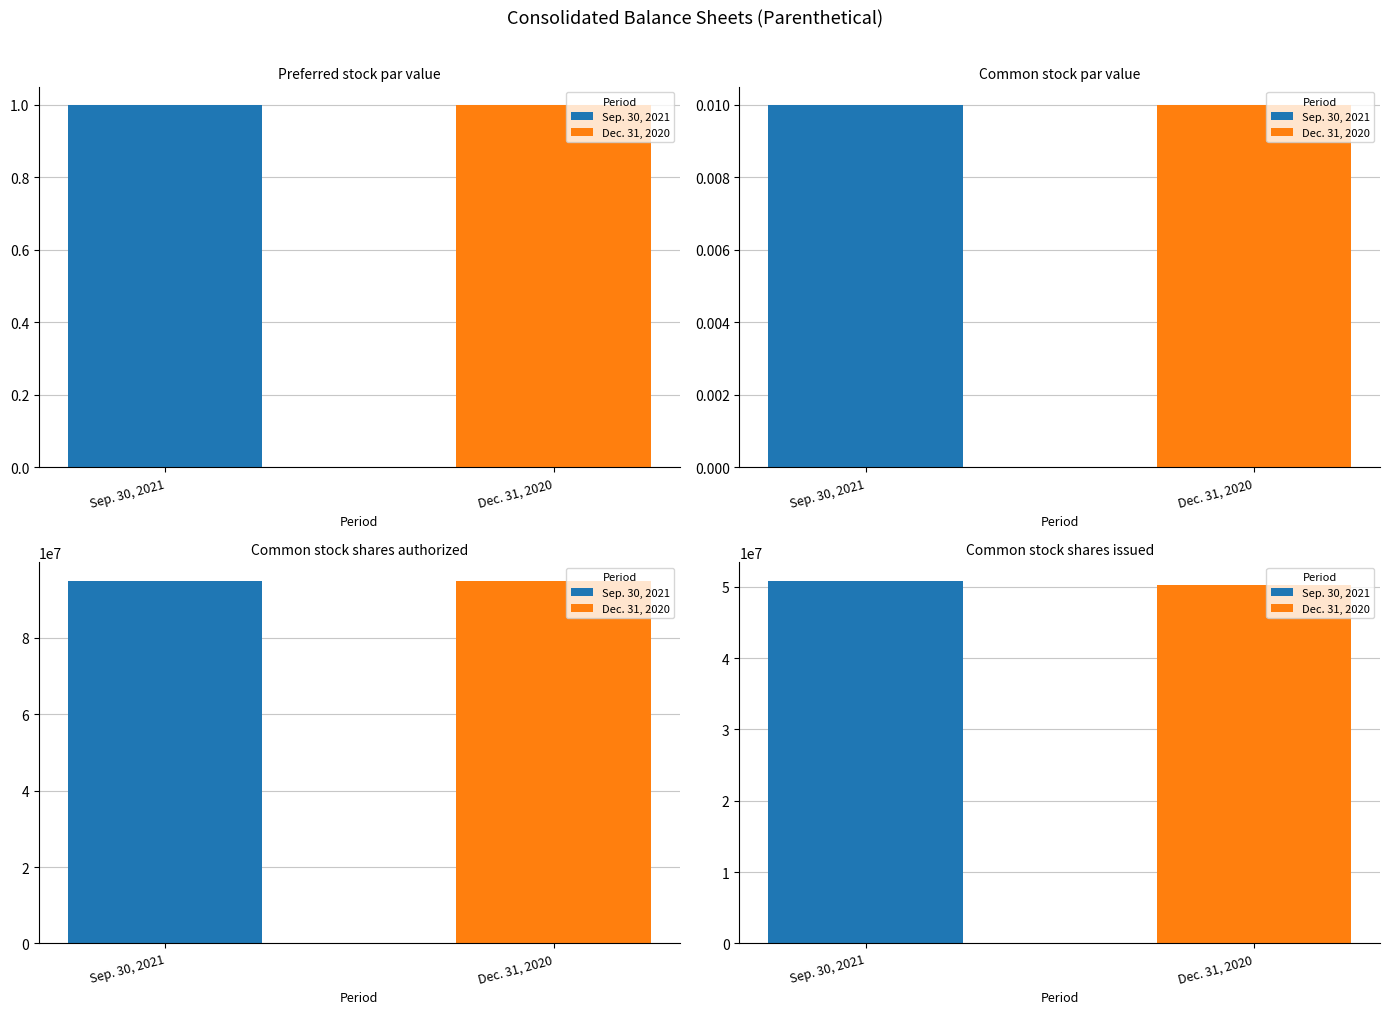

List the labels in order of Sep. 30, 2021 value, largest first.

Common stock shares authorized, Common stock shares issued, Preferred stock par value, Common stock par value